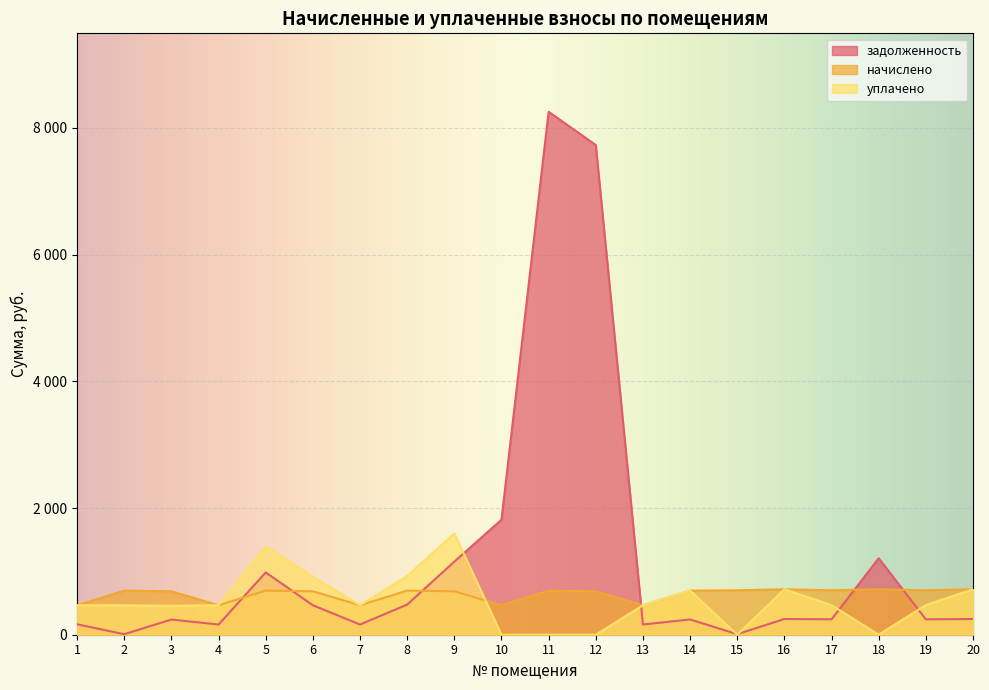

Which series ends up on top after the final intersection of уплачено and задолженность?

уплачено